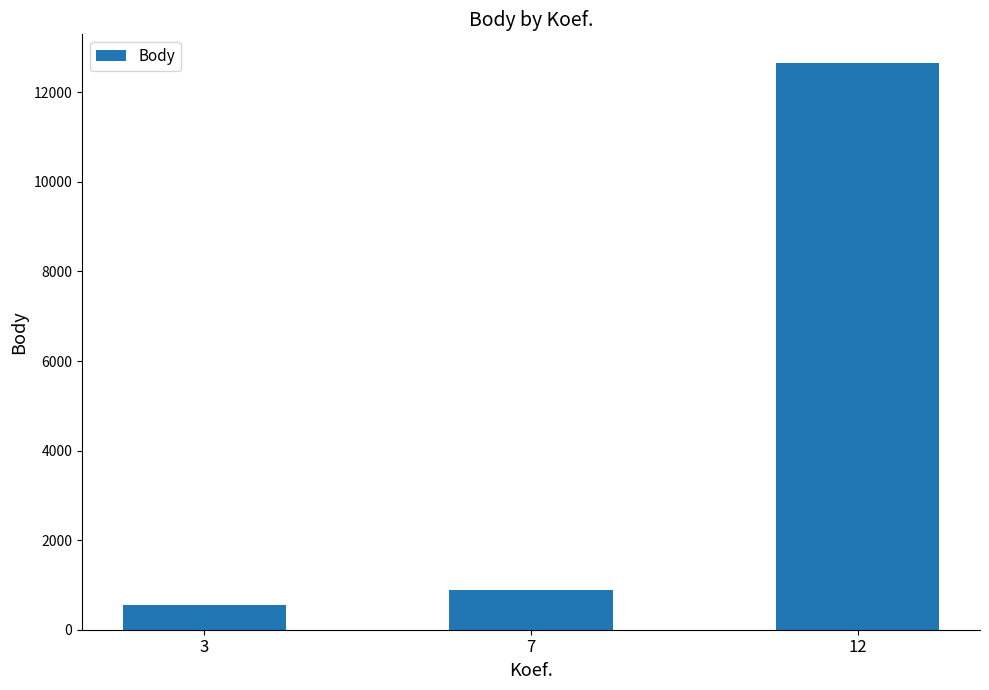

Rank the categories by value from lowest to highest.

3, 7, 12